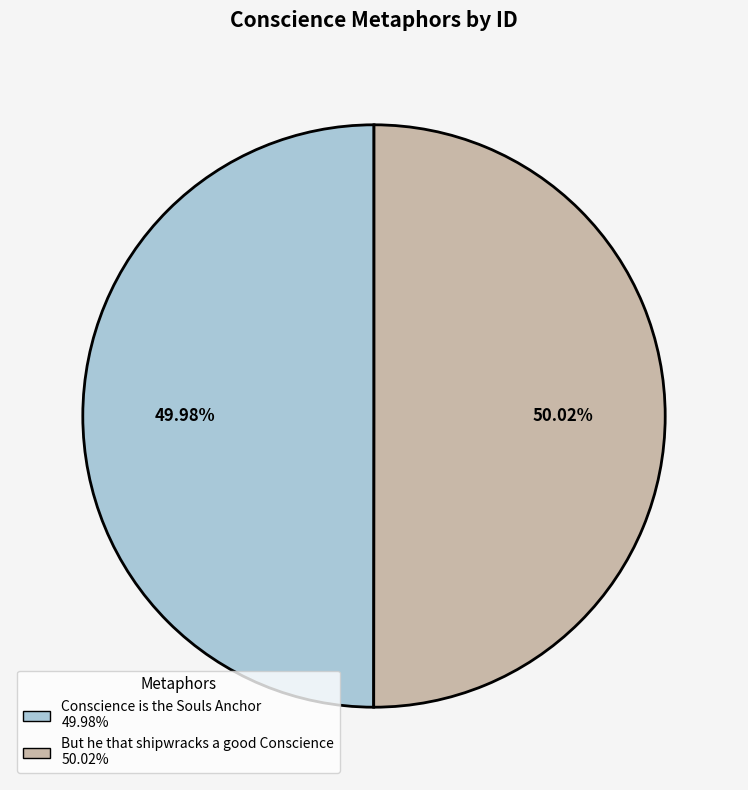

Do But he that shipwracks a good Conscience and Conscience is the Souls Anchor together represent more than half of the pie?

Yes